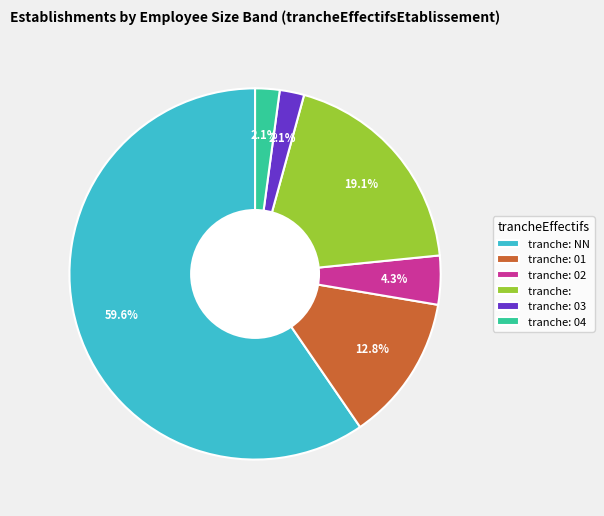

Which has a higher value, tranche: 03 or tranche: 02?

tranche: 02